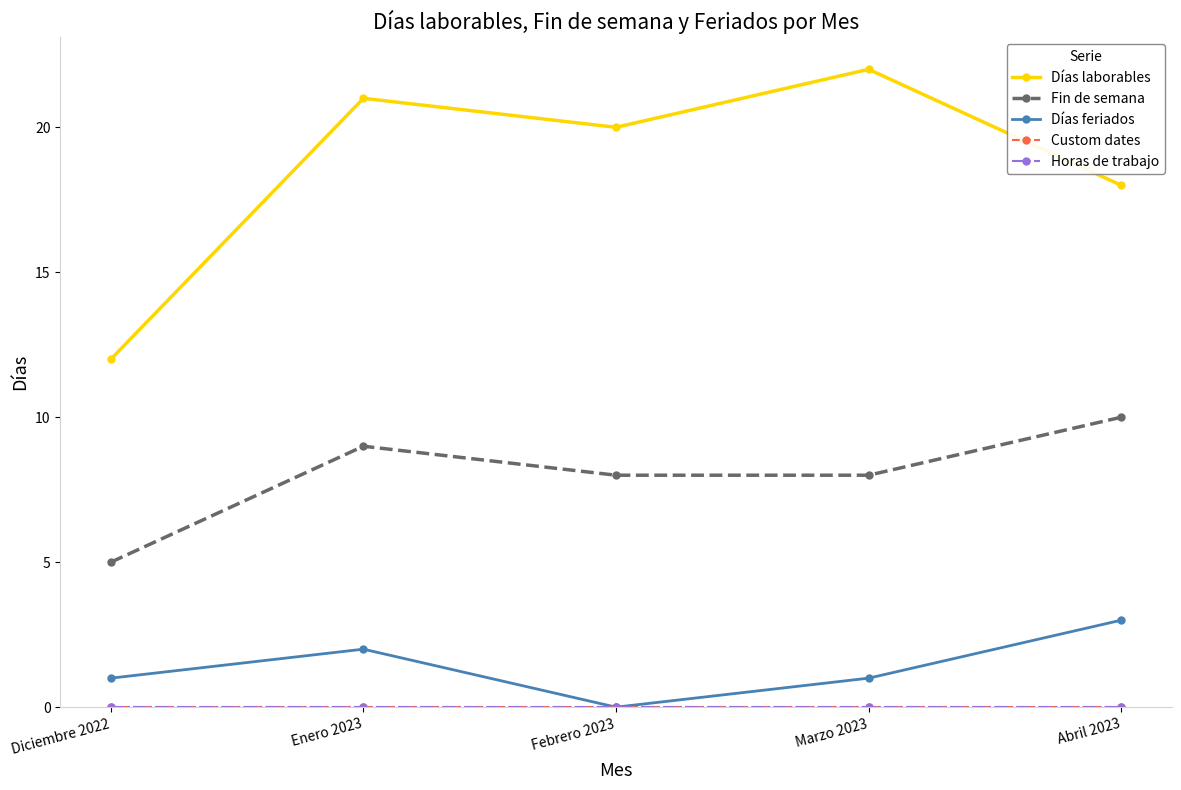

What is the average value of the Días laborables series?

19